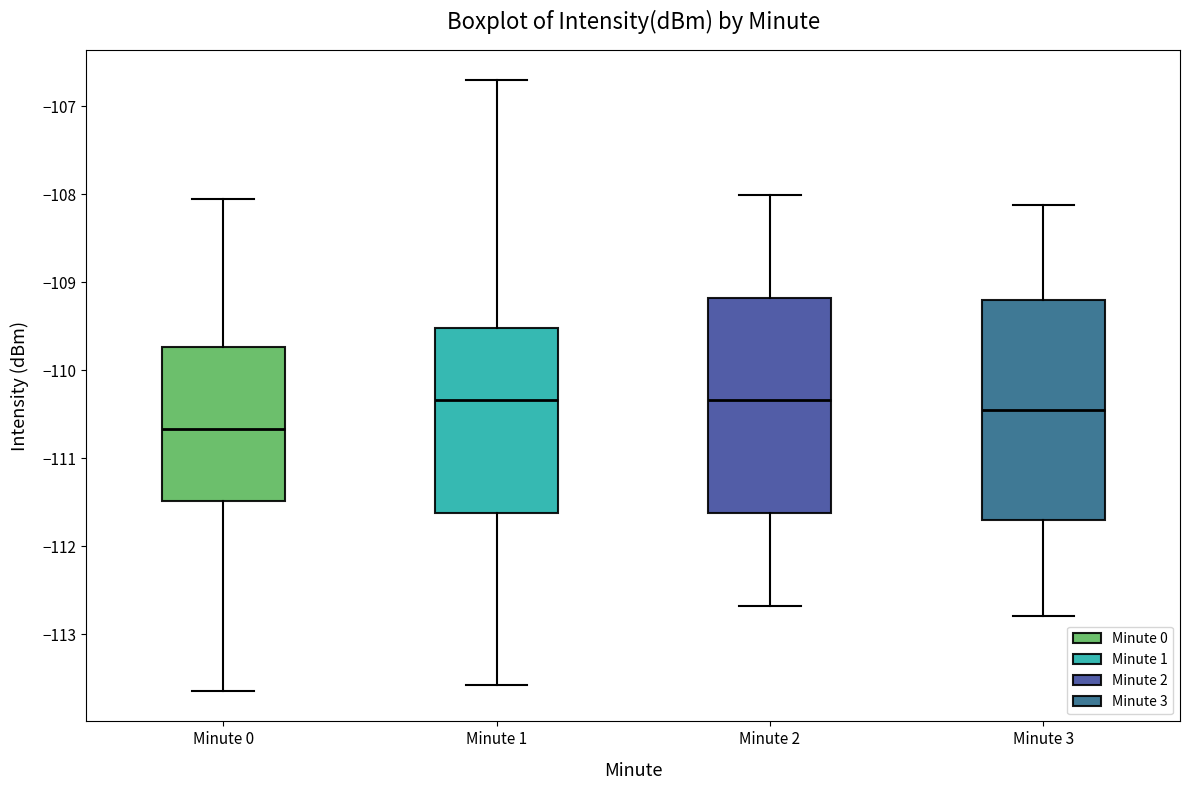

Reading left to right, read every box against the y-axis: the position of its median line, the range the box covers, and the ends of its whiskers. The values are not printed on the chart, so give them approximately, as read against the axis.

Minute 0: median -110.7, box -111.5 to -109.7, whiskers -113.6 to -108.0
Minute 1: median -110.3, box -111.6 to -109.5, whiskers -113.6 to -106.7
Minute 2: median -110.3, box -111.6 to -109.2, whiskers -112.7 to -108.0
Minute 3: median -110.5, box -111.7 to -109.2, whiskers -112.8 to -108.1